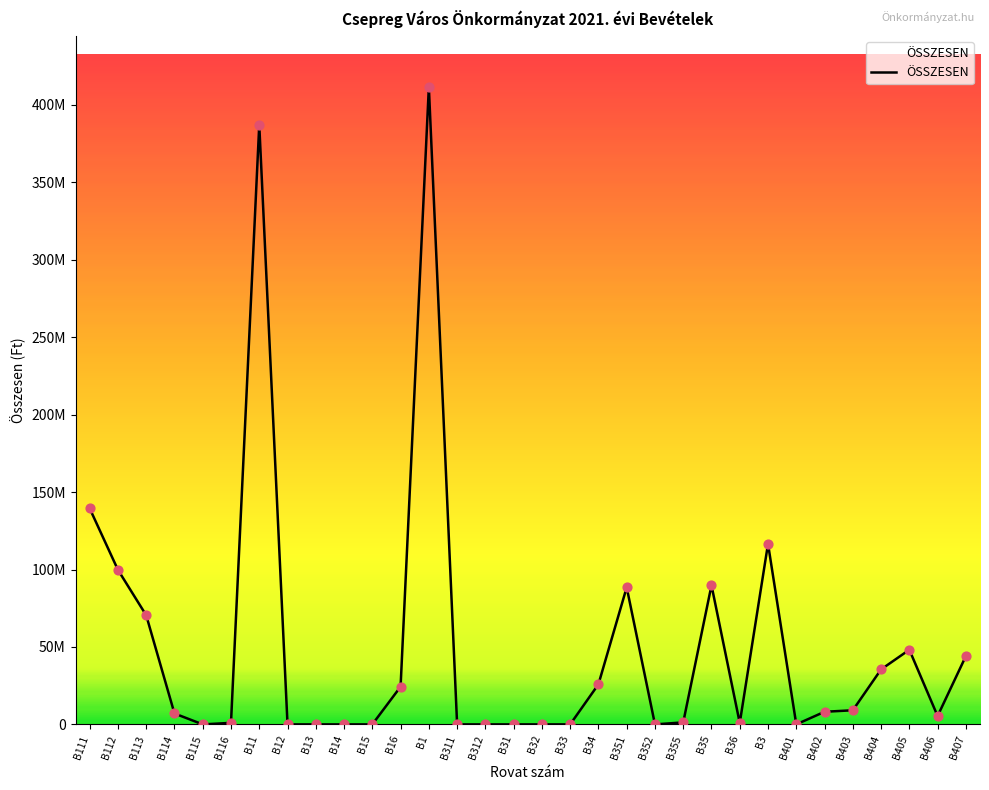

What is the change in value from B113 to B35?

+19325685